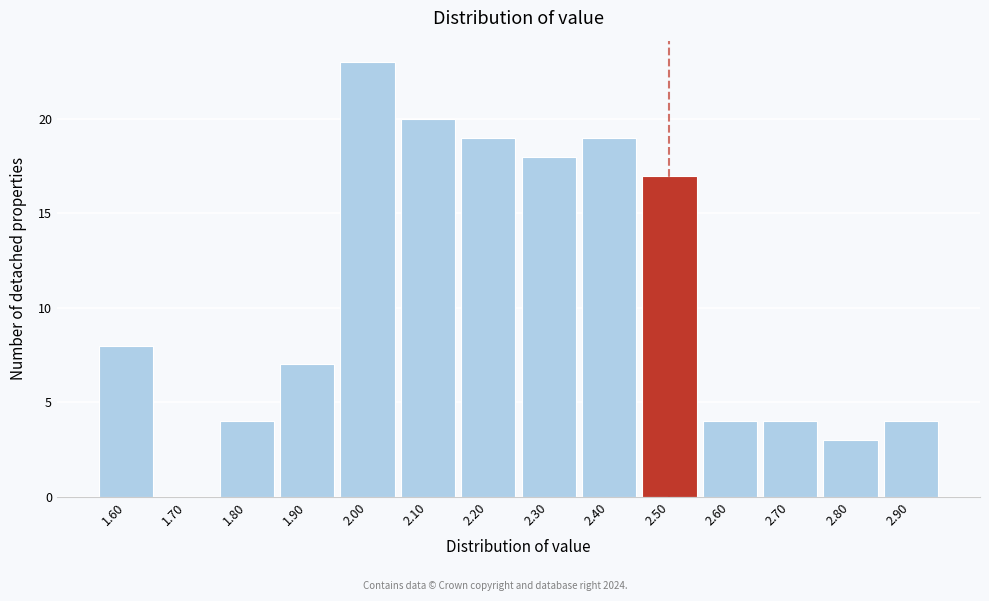

Reading left to right, list all the values displayed in this chart.

1.60=8	1.70=0	1.80=4	1.90=7	2.00=23	2.10=20	2.20=19	2.30=18	2.40=19	2.50=17	2.60=4	2.70=4	2.80=3	2.90=4